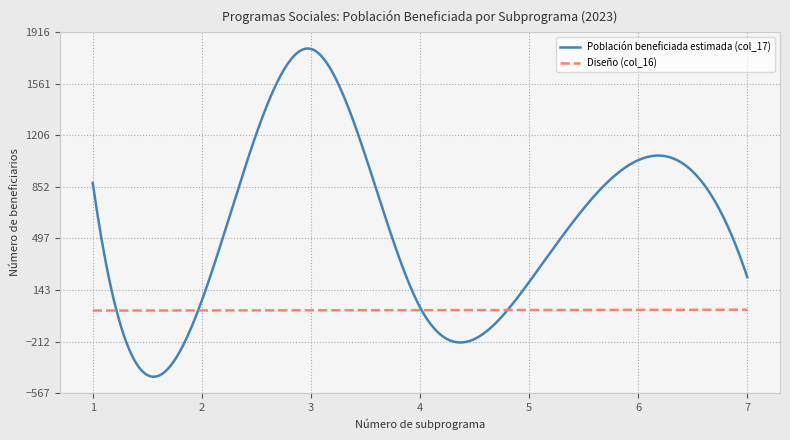

List the series in order of their peak value, highest first.

Población beneficiada estimada (col_17), Diseño (col_16)